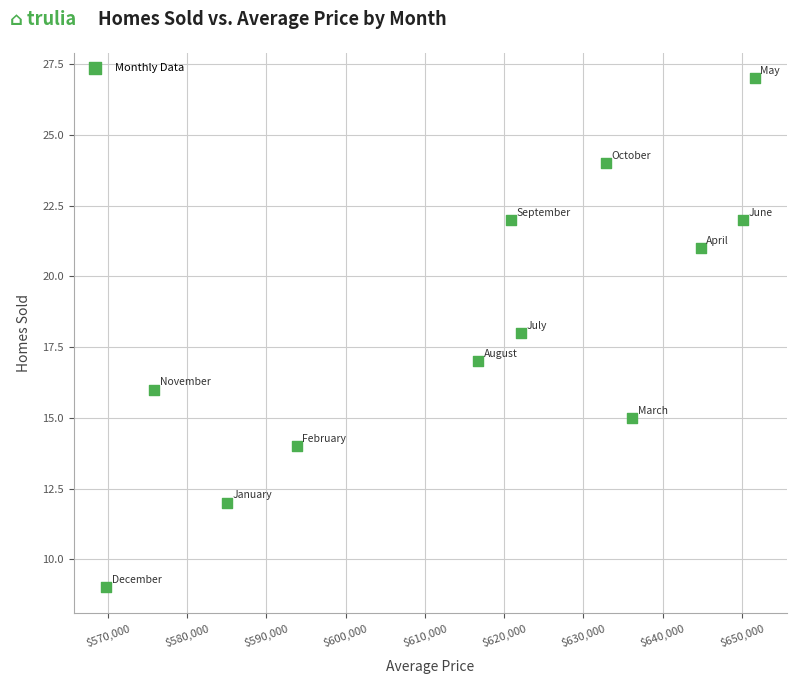

What is the average Y value?

18